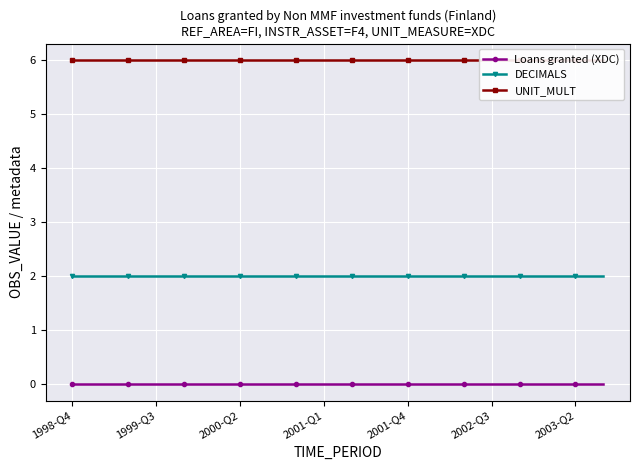

True or false: Loans granted (XDC) and DECIMALS intersect in this chart.

False